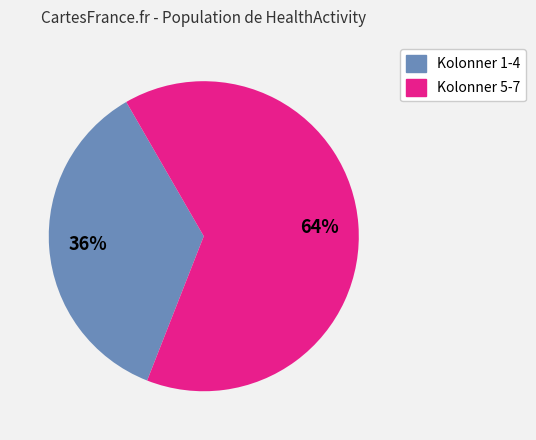

To the nearest percent, what is the average slice percentage?

50%